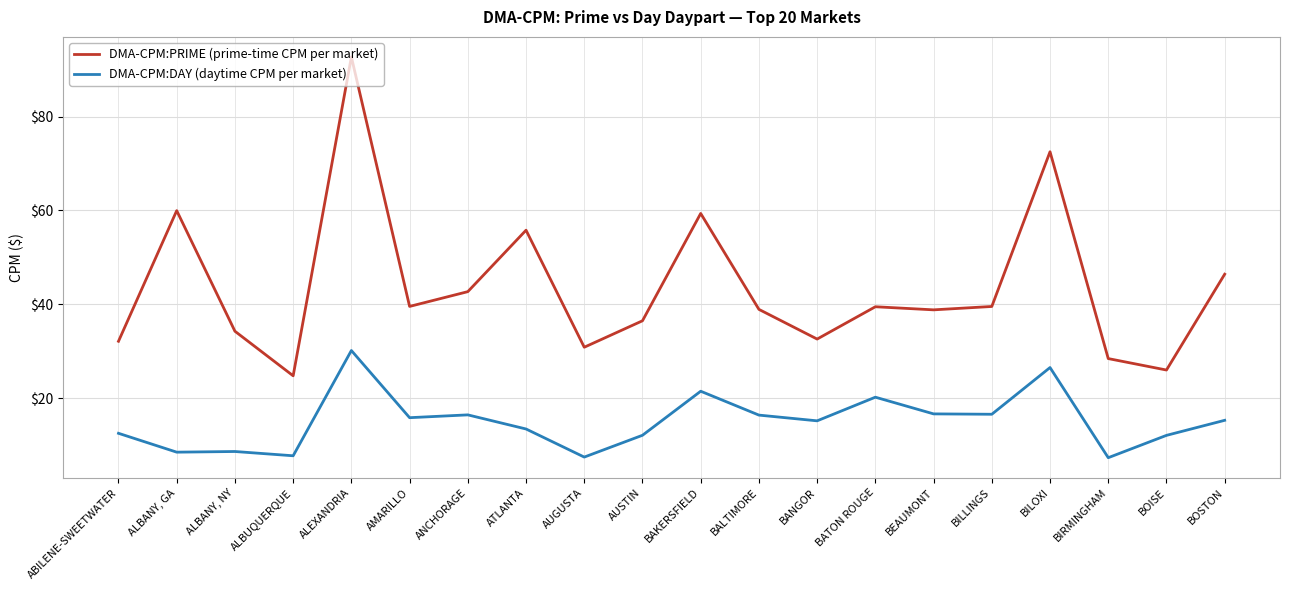

Is the value of DMA-CPM:DAY (daytime CPM per market) at BILOXI greater than the value of DMA-CPM:PRIME (prime-time CPM per market) at BOSTON?

No